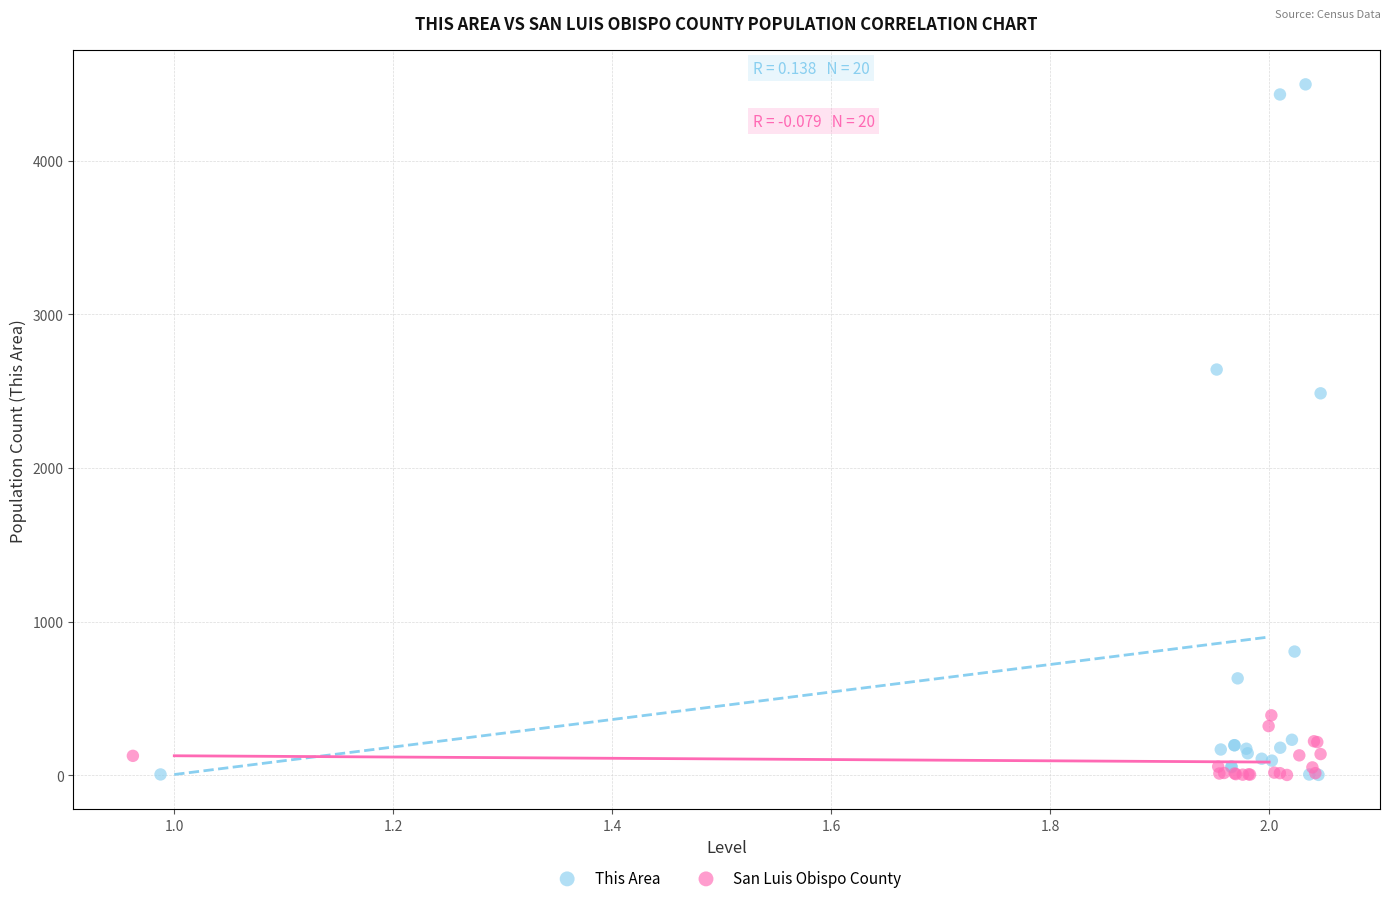

What are all the series names shown in the legend?

This Area, San Luis Obispo County